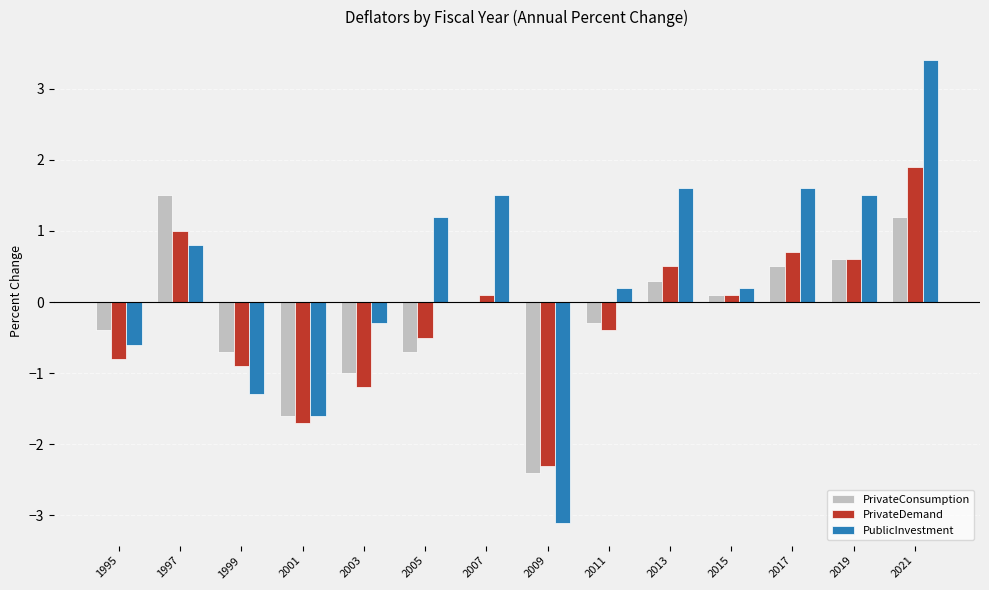

How many groups of bars are there?

14